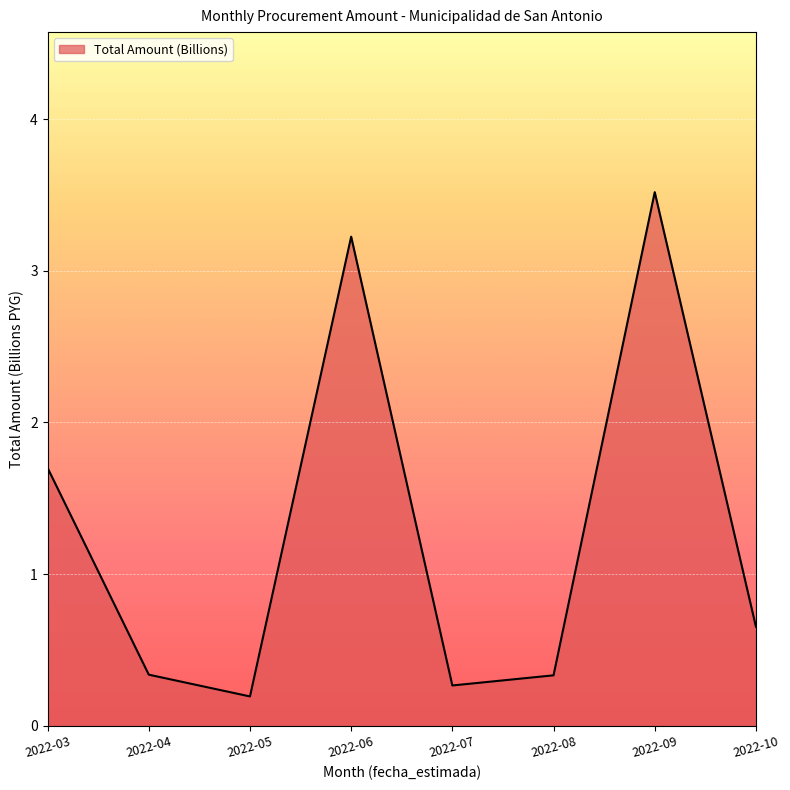

What is the change in value from 2022-07 to 2022-08?

+0.1